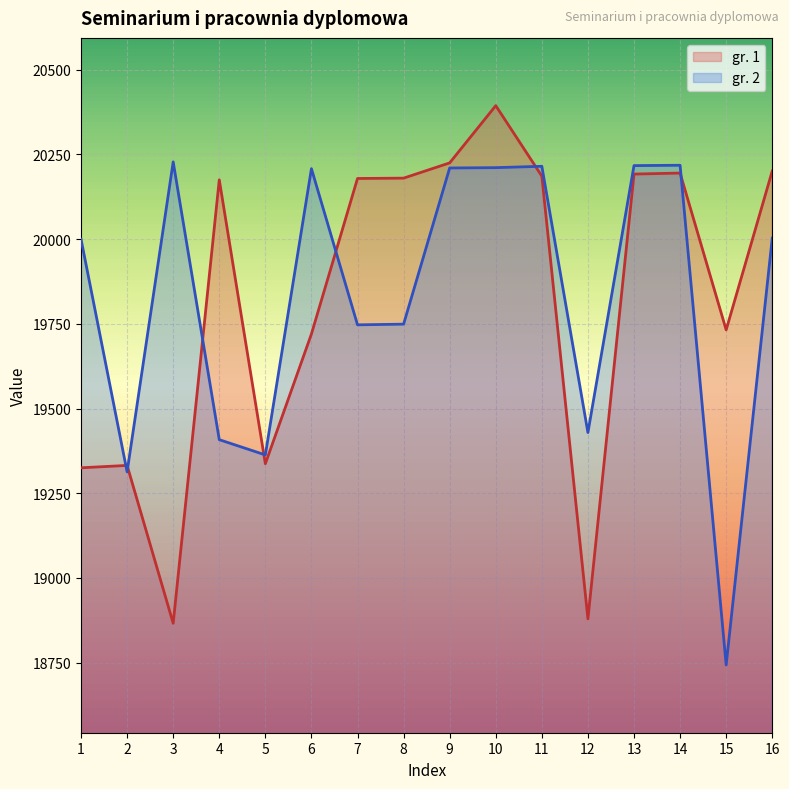

List the labels in order of gr. 2 value, smallest first.

15, 2, 5, 4, 12, 7, 8, 1, 16, 6, 9, 10, 11, 13, 14, 3